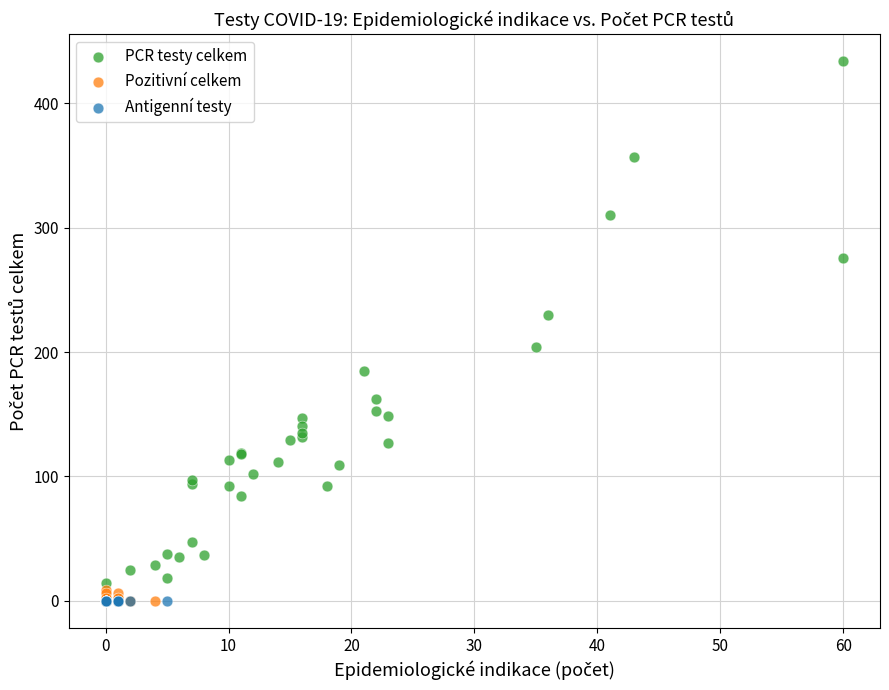

What are all the series names shown in the legend?

PCR testy celkem, Pozitivní celkem, Antigenní testy